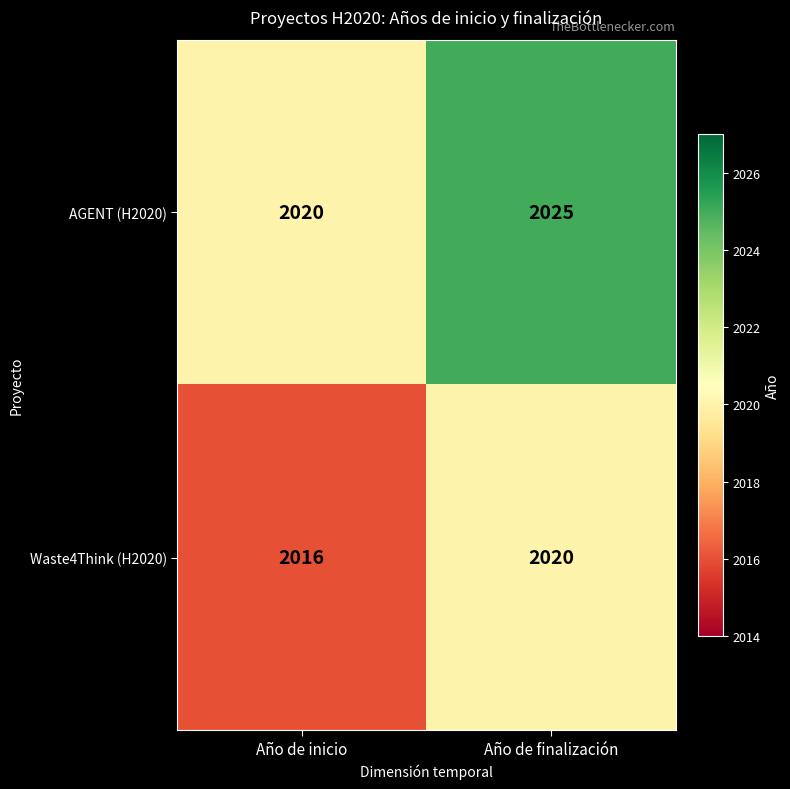

Reading right to left, transcribe all the data shown in this chart.

AGENT (H2020): 2025	2020
Waste4Think (H2020): 2020	2016